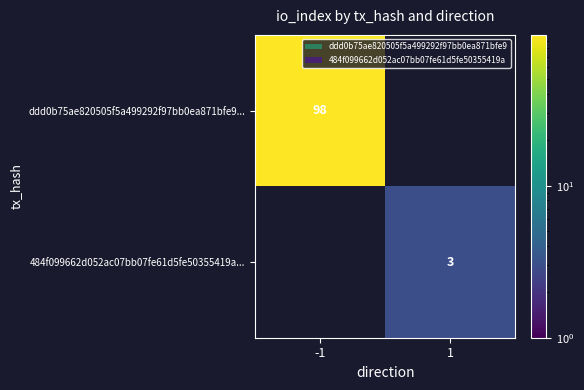

What is the smallest value displayed?

3.0